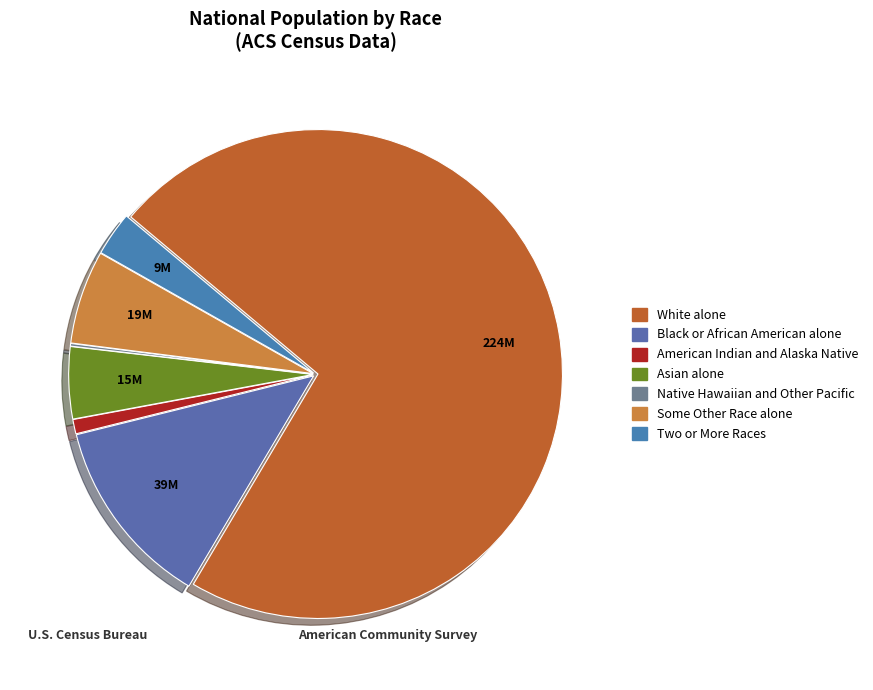

Count the number of slices in the pie.

7